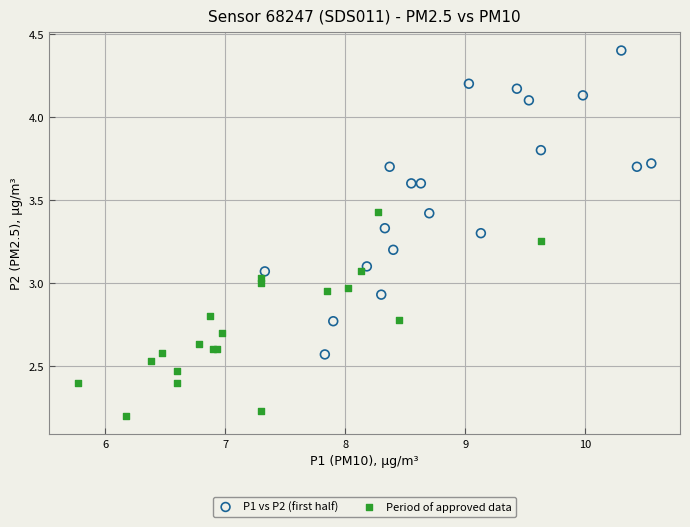

Which series reaches the minimum Y coordinate?

Period of approved data